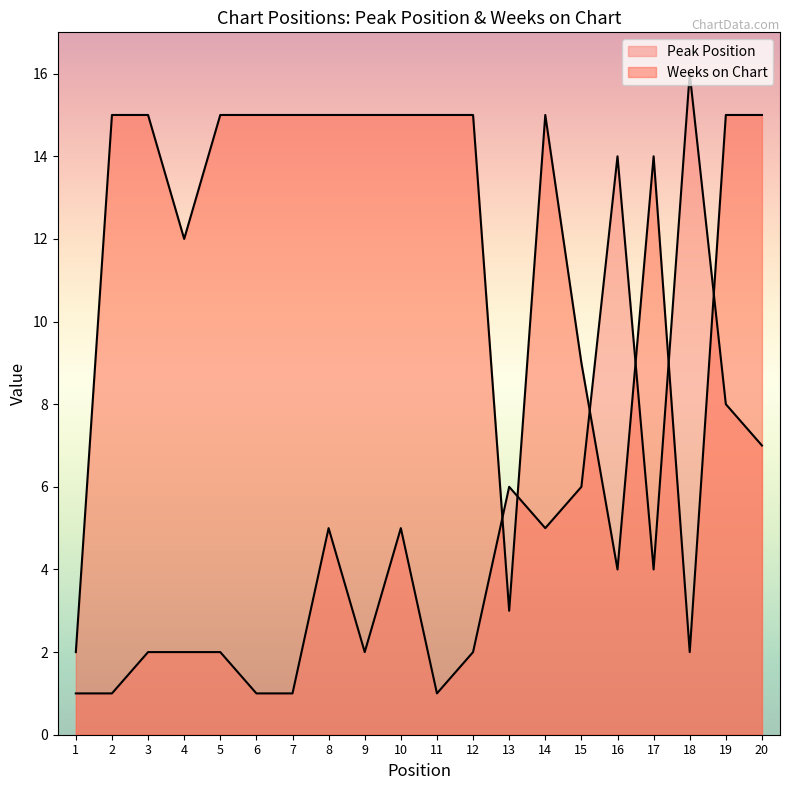

True or false: Peak Position has a value of 18 at 16.

False